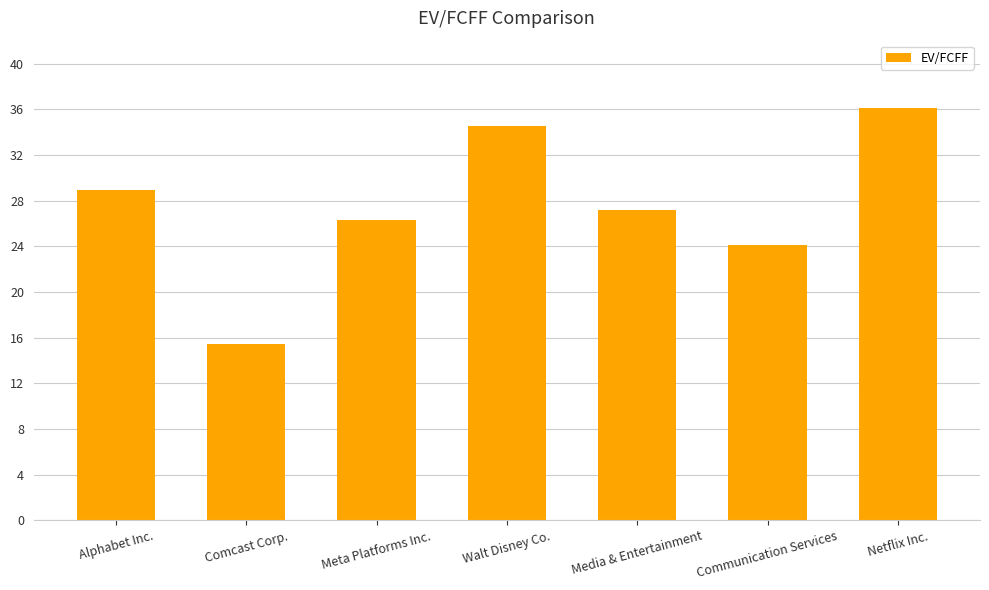

List the labels in order of value, largest first.

Netflix Inc., Walt Disney Co., Alphabet Inc., Media & Entertainment, Meta Platforms Inc., Communication Services, Comcast Corp.